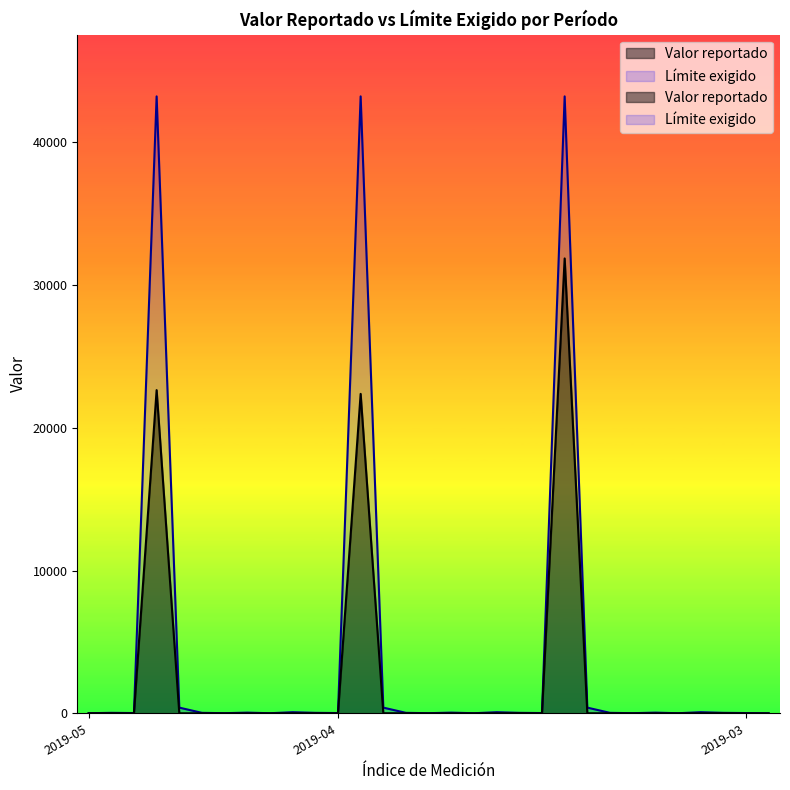

Where does the Valor reportado series first go above 3?

2019-05-01